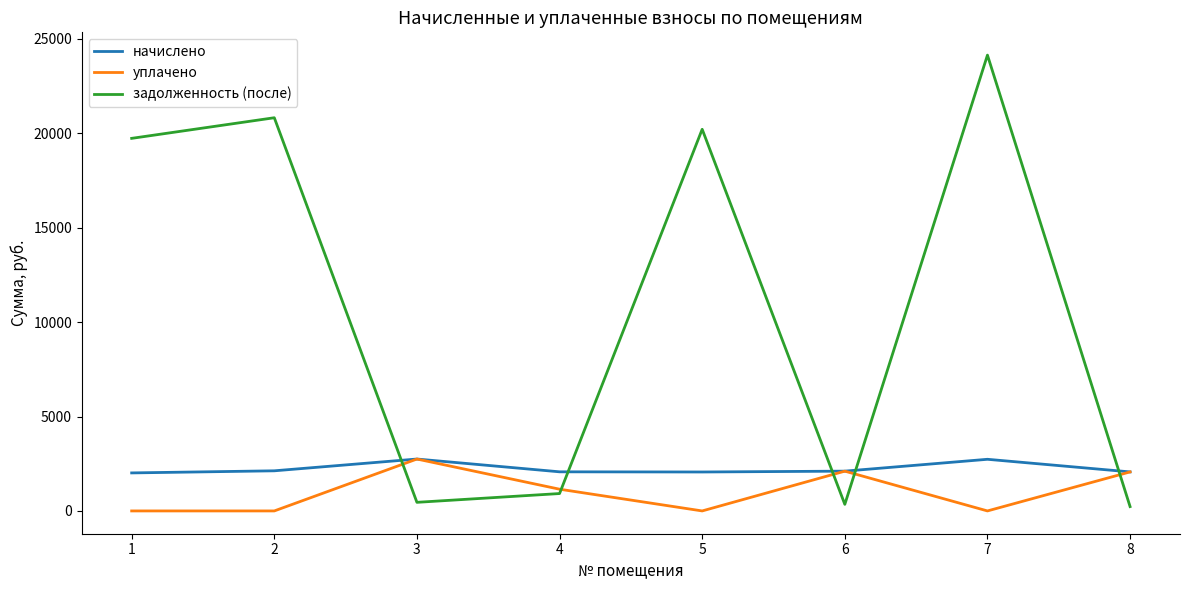

What is the total value across all series at 1?

21747.5